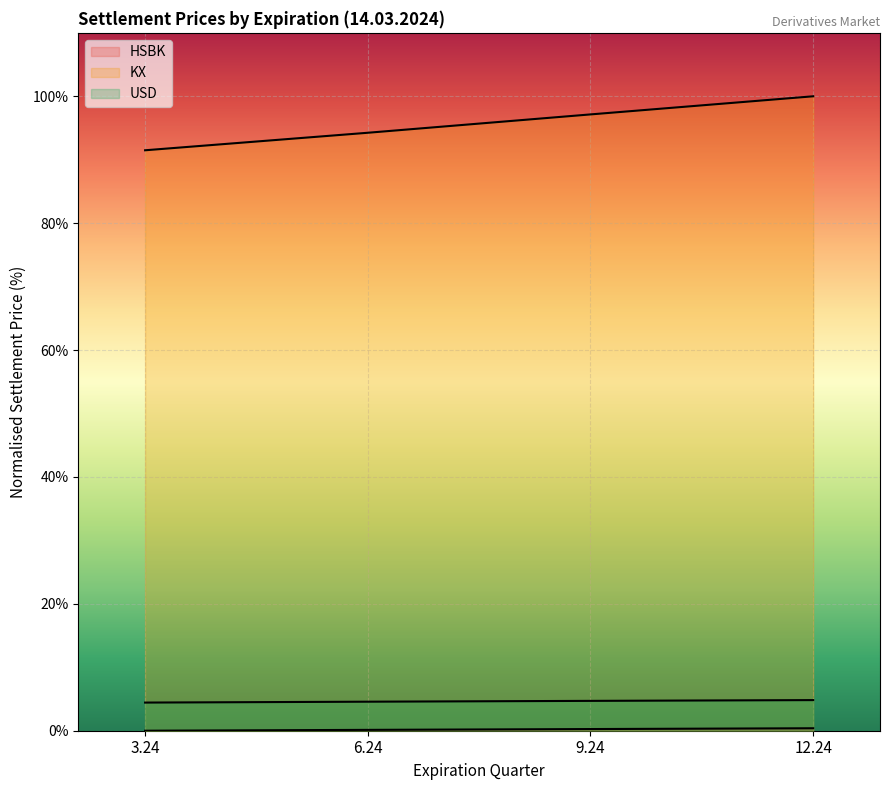

True or false: KX and USD intersect in this chart.

False